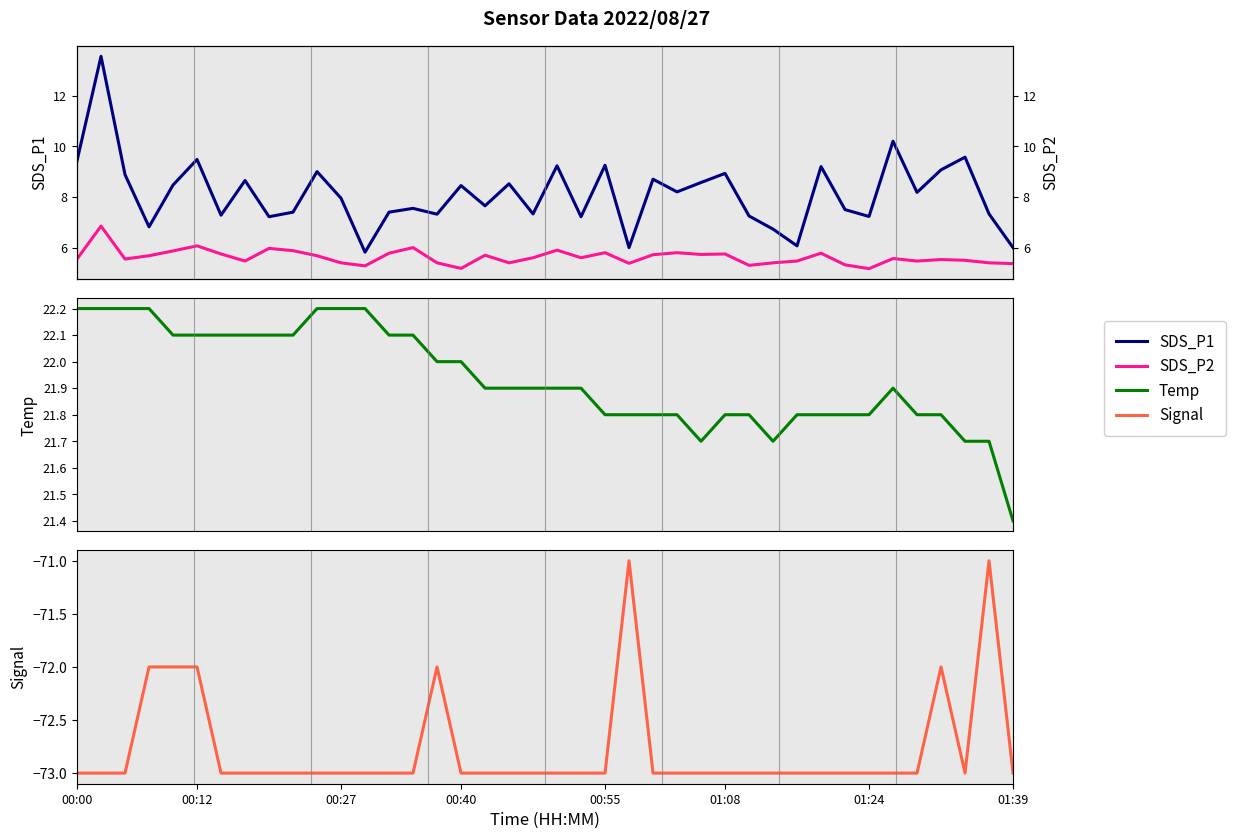

Is the value of SDS_P2 at 21 greater than the value of Temp at 10?

No